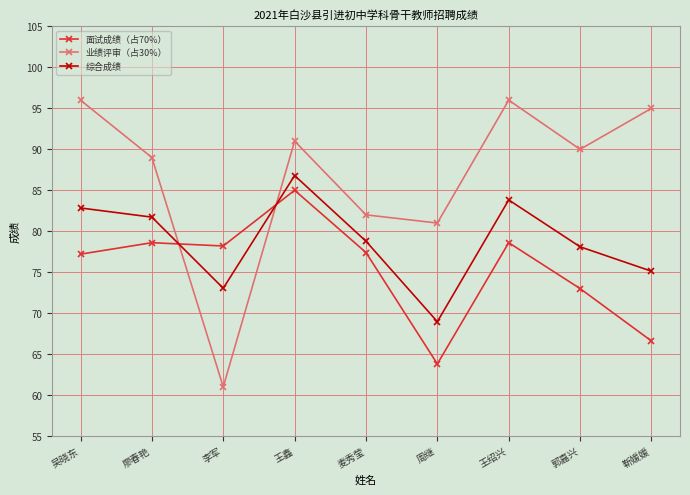

In 业绩评审（占30%）, how many points are lower than both neighbors (excluding endpoints)?

3